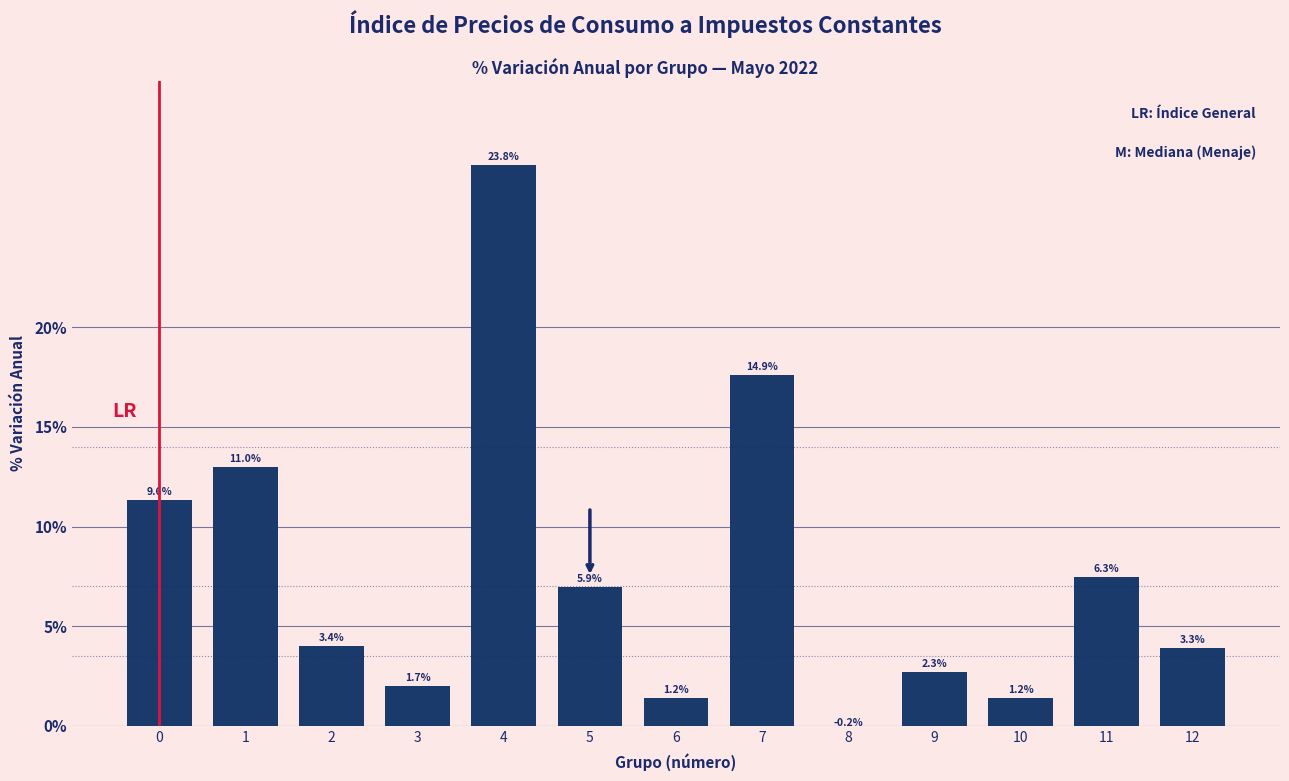

Are the bars horizontal?

No